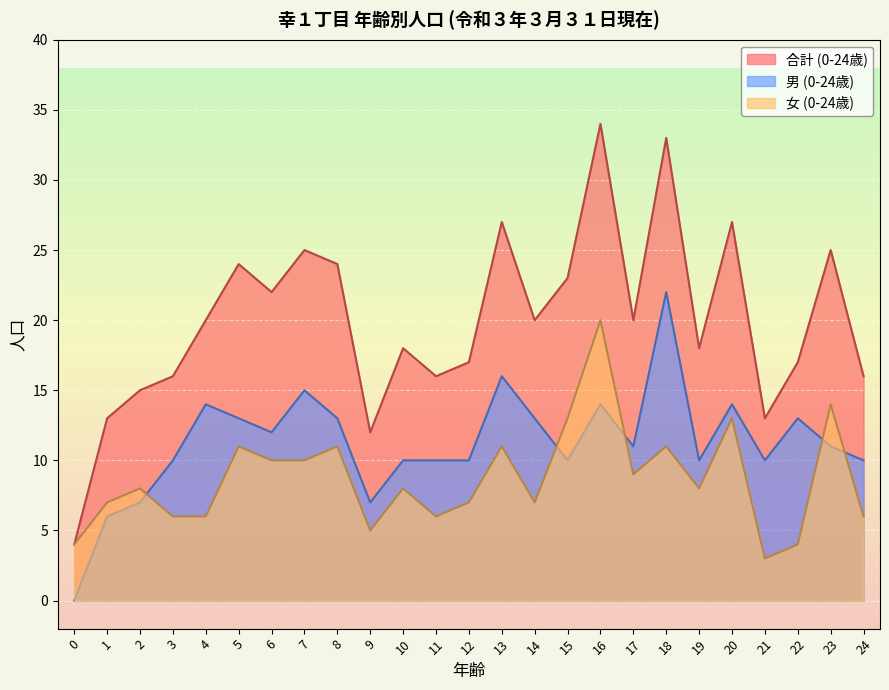

What is the sum of the 男 (0-24歳) values at 19 and 14?

23